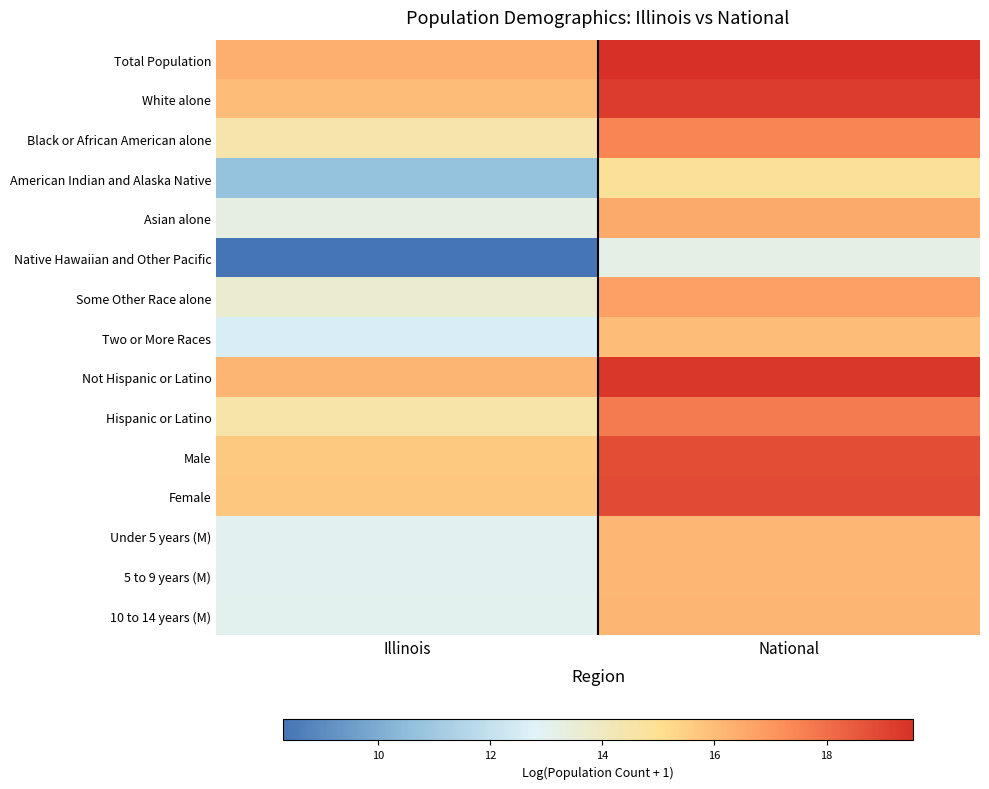

Which series has the largest total across all categories?

Total Population